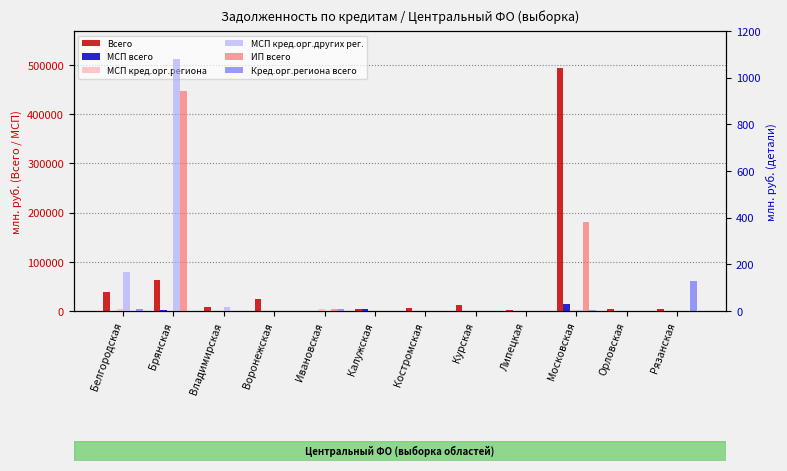

What is the difference between the maximum and second lowest values in the ИП всего series?

943